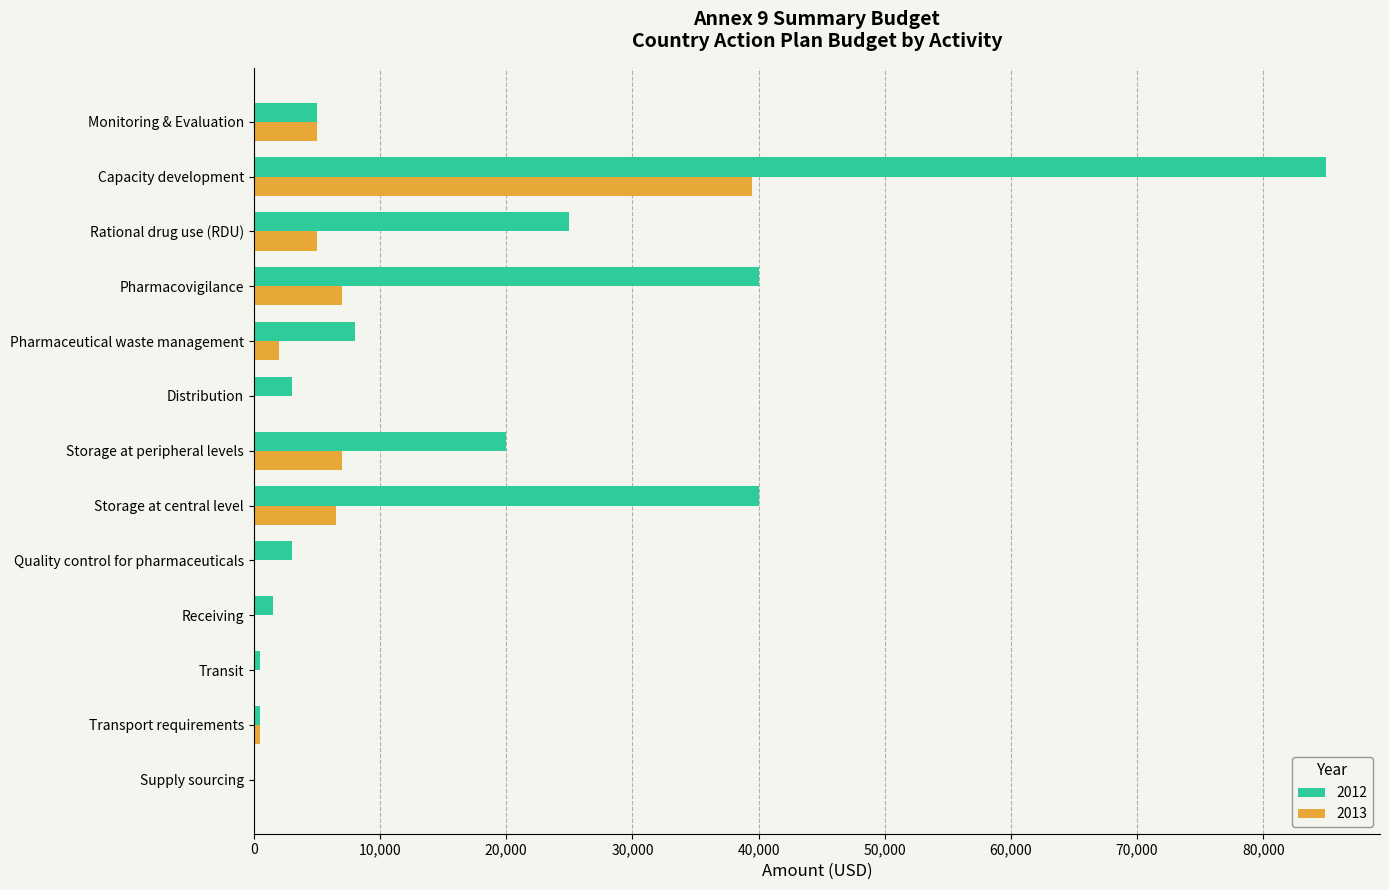

Which category has the highest value in the 2012 series?

Capacity development